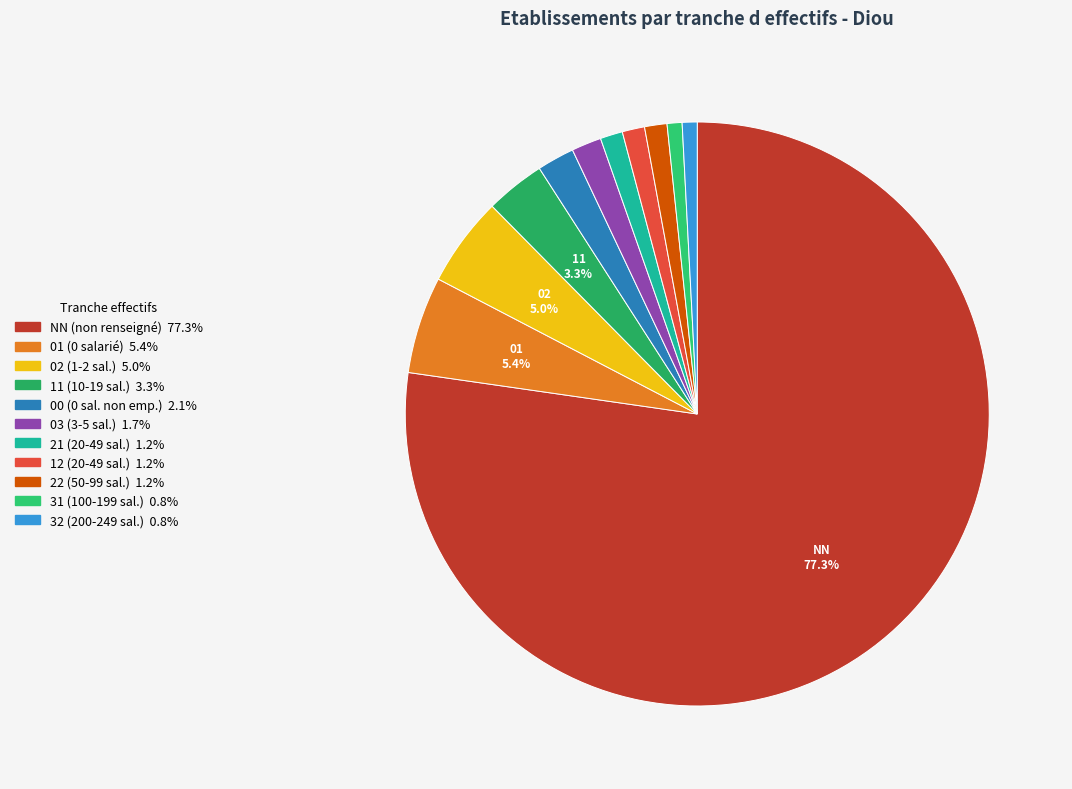

Count the number of slices in the pie.

11